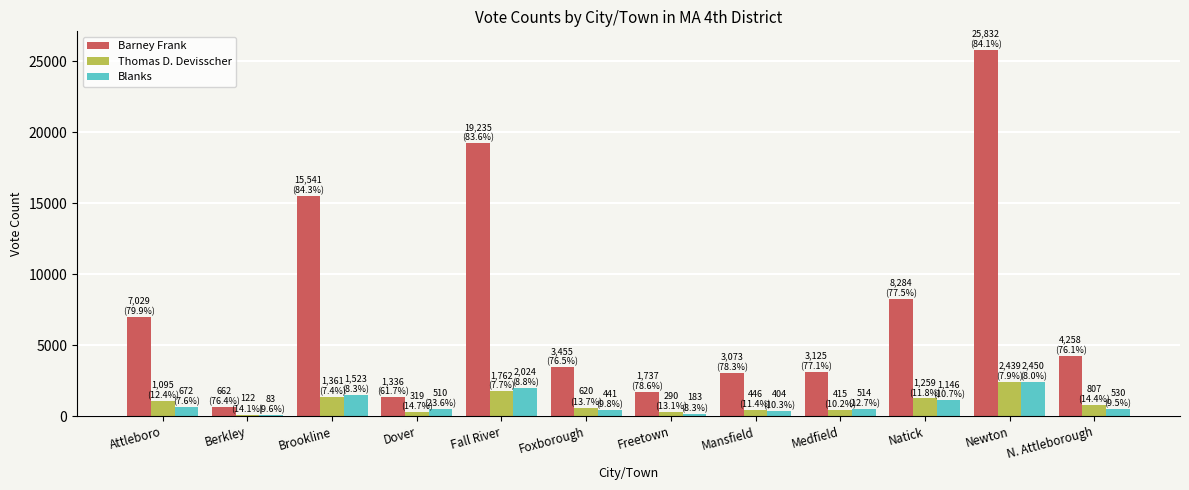

What is the difference between the second highest and second lowest values in the Barney Frank series?

17899